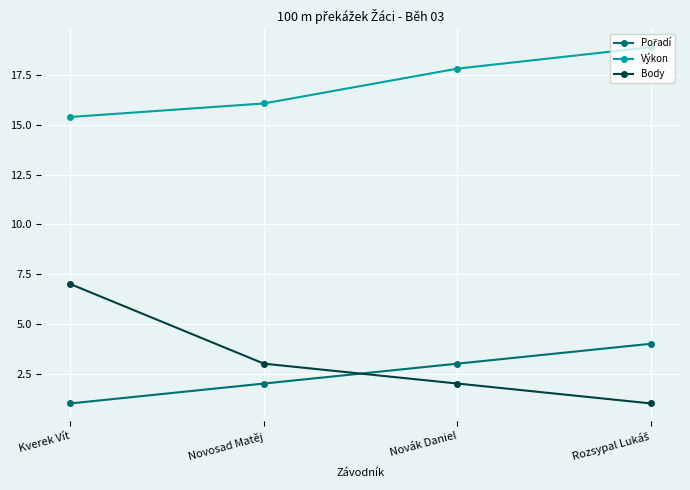

What is the difference between the maximum and minimum values in the Body series?

6.0